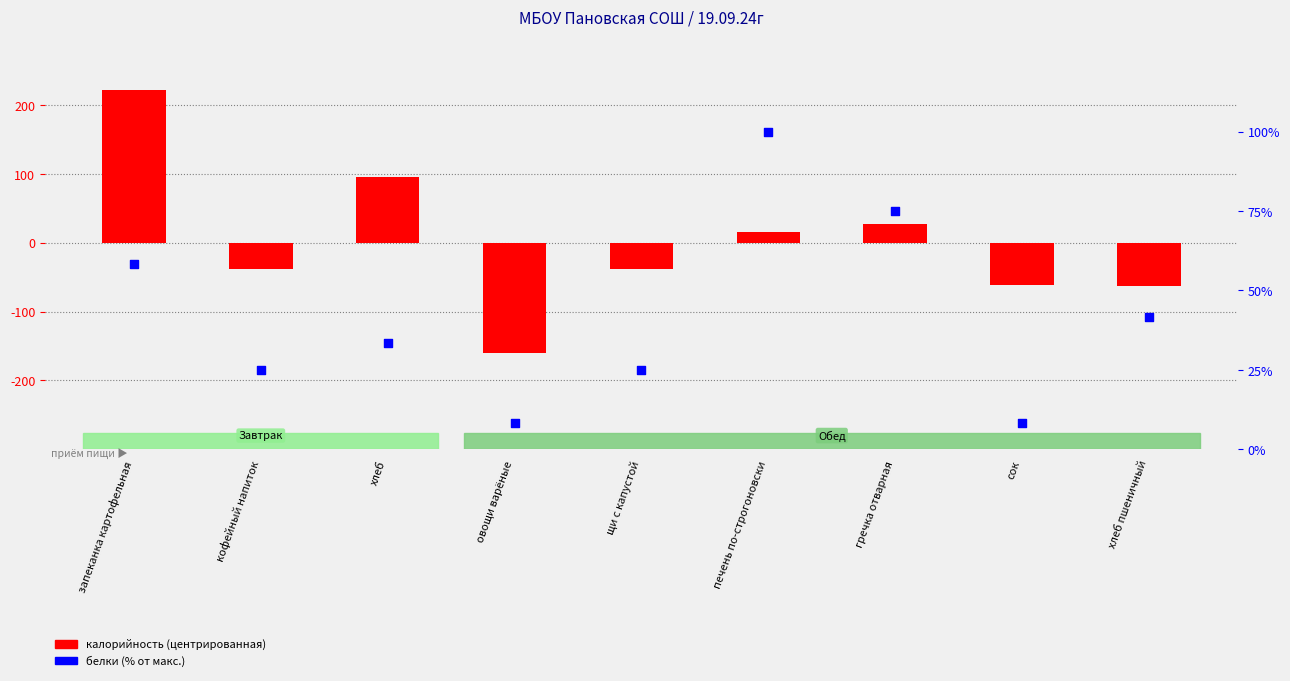

Which series reaches the maximum Y coordinate?

калорийность (центрированная)